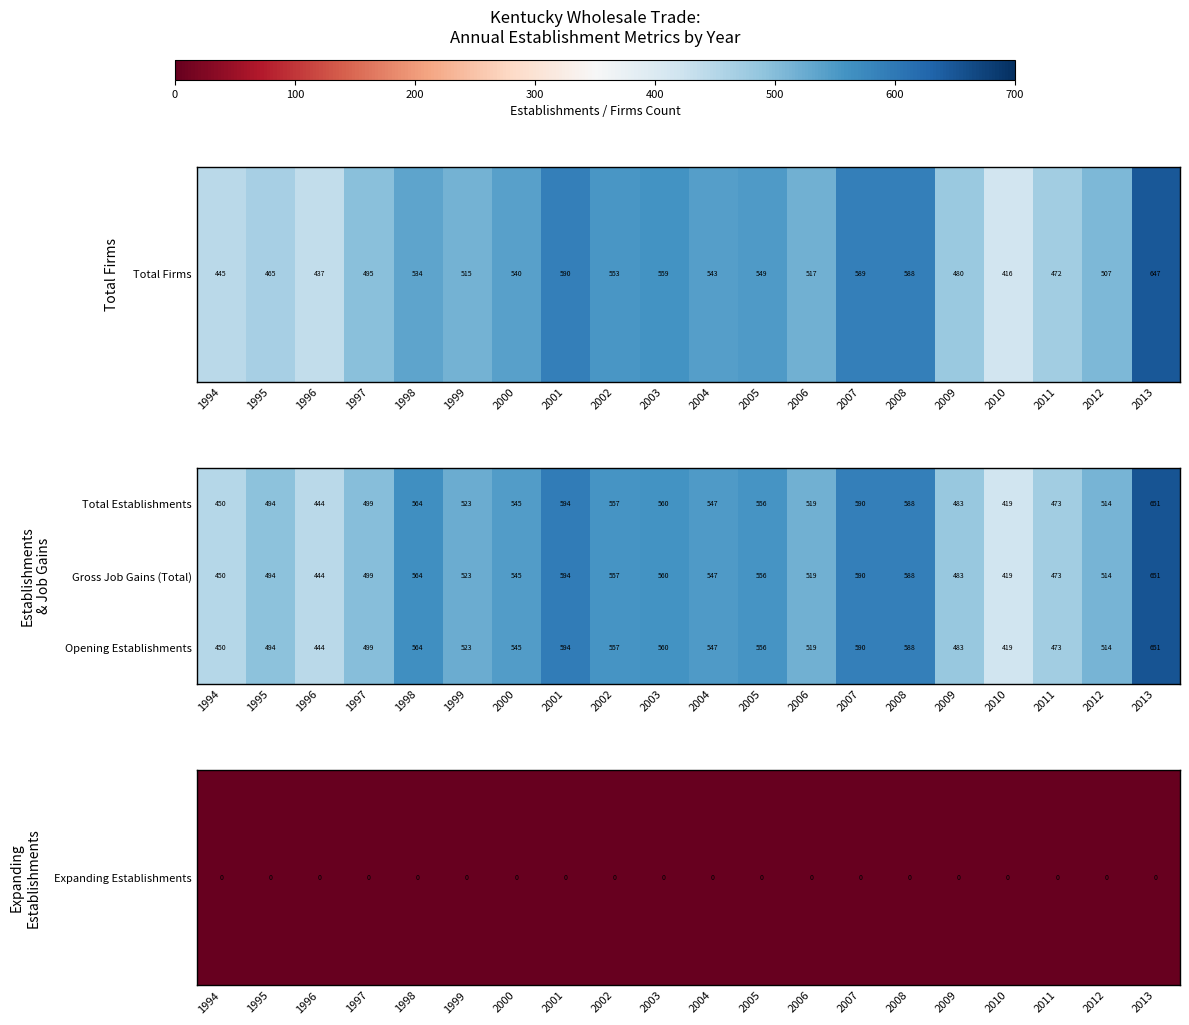

At which label does Total Establishments first exceed 545?

1998